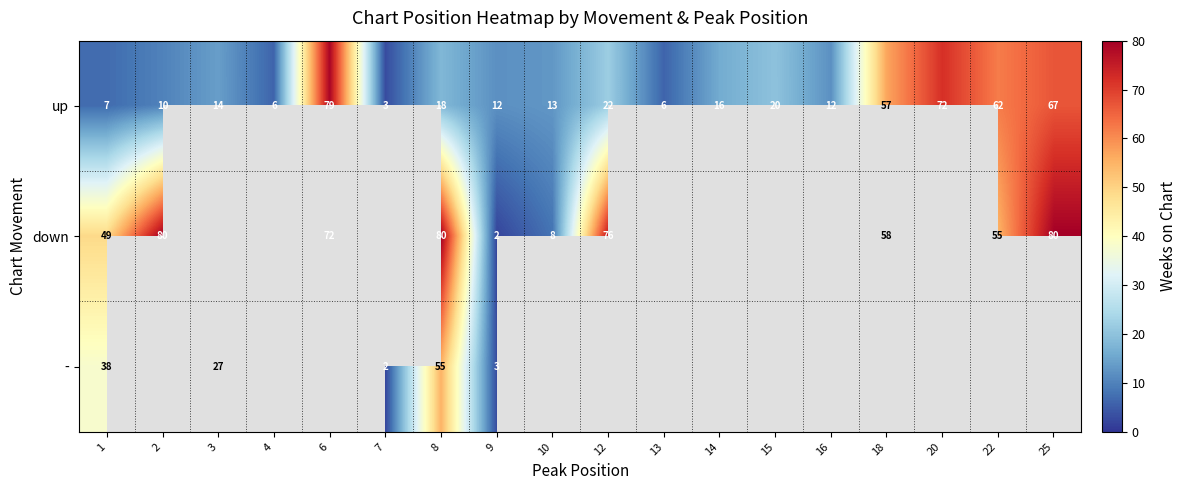

The value of down at 12 is 41.7. True or false?

False